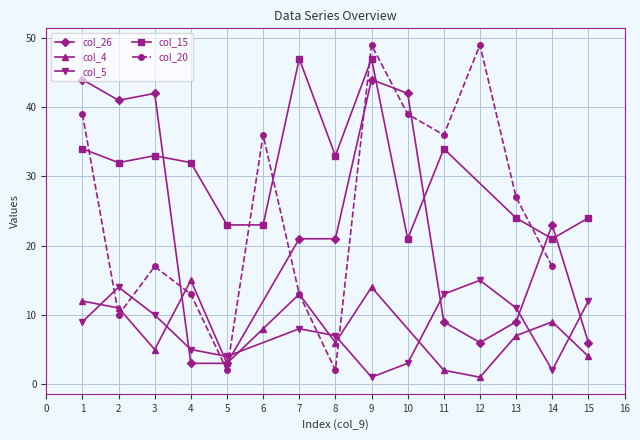

Which series has the largest range (max minus min)?

col_20